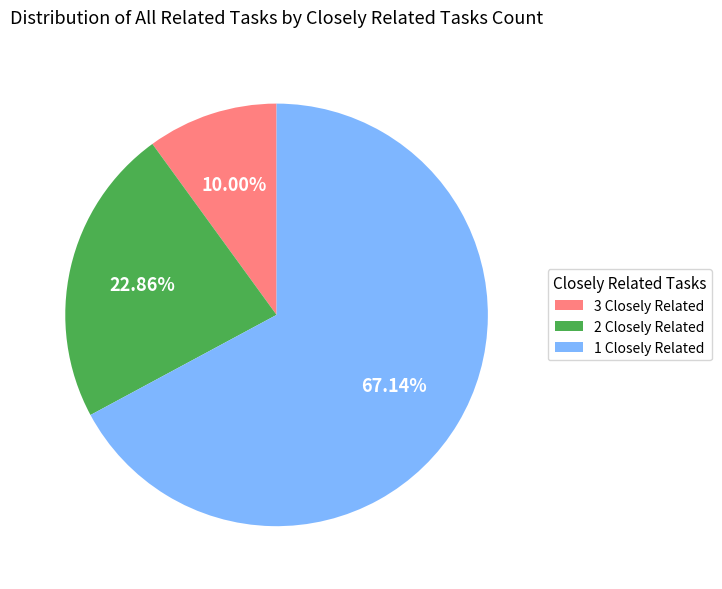

Combined, do 1 Closely Related and 3 Closely Related account for over 50%?

Yes